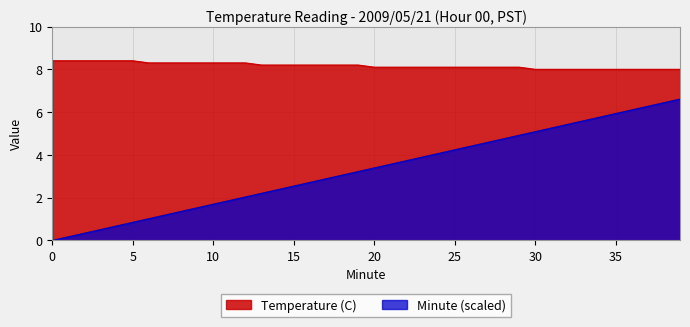

Reading left to right, transcribe all the data shown in this chart.

Temperature (C): 0=8.4	1=8.4	2=8.4	3=8.4	4=8.4	5=8.4	6=8.3	7=8.3	8=8.3	9=8.3	10=8.3	11=8.3	12=8.3	13=8.2	14=8.2	15=8.2	16=8.2	17=8.2	18=8.2	19=8.2	20=8.1	21=8.1	22=8.1	23=8.1	24=8.1	25=8.1	26=8.1	27=8.1	28=8.1	29=8.1	30=8.0	31=8.0	32=8.0	33=8.0	34=8.0	35=8.0	36=8.0	37=8.0	38=8.0	39=8.0
Minute: 0=0.0	1=0.2	2=0.3	3=0.5	4=0.7	5=0.8	6=1.0	7=1.2	8=1.4	9=1.5	10=1.7	11=1.9	12=2.0	13=2.2	14=2.4	15=2.5	16=2.7	17=2.9	18=3.1	19=3.2	20=3.4	21=3.6	22=3.7	23=3.9	24=4.1	25=4.2	26=4.4	27=4.6	28=4.7	29=4.9	30=5.1	31=5.3	32=5.4	33=5.6	34=5.8	35=5.9	36=6.1	37=6.3	38=6.4	39=6.6